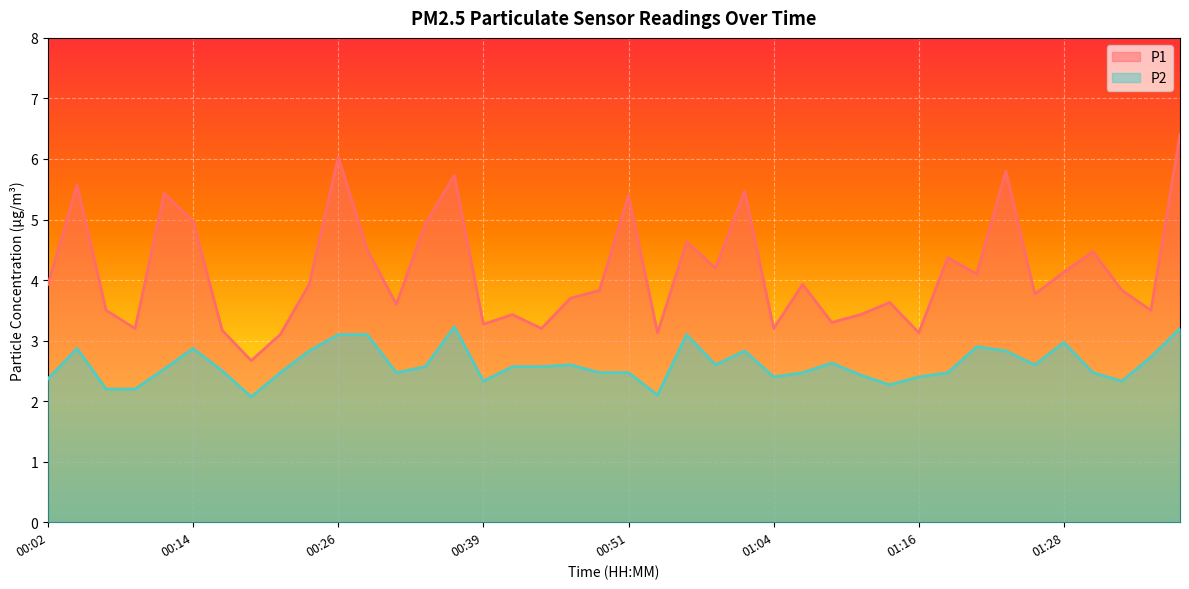

List the series in order of their overall mean, lowest first.

P2, P1